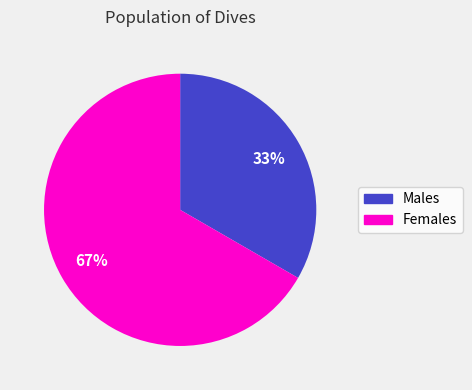

To the nearest percent, what is the average slice percentage?

50%